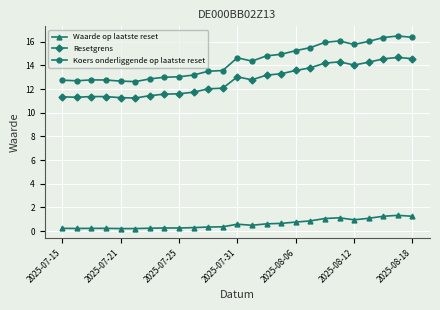

What is the sum of all Koers onderliggende op laatste reset values?

357.8